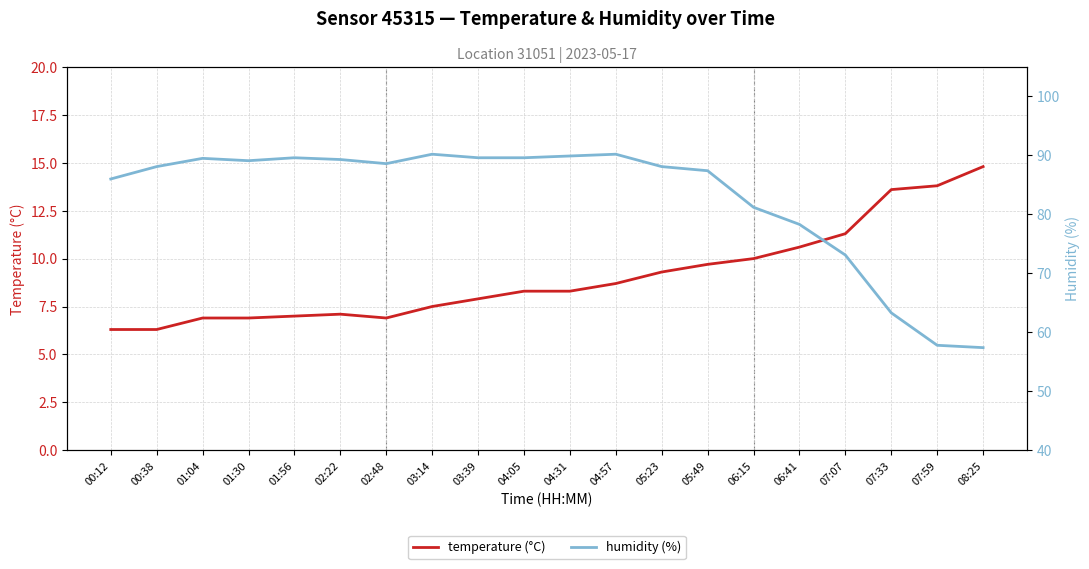

What is the label of the 11th point from the left?

04:31